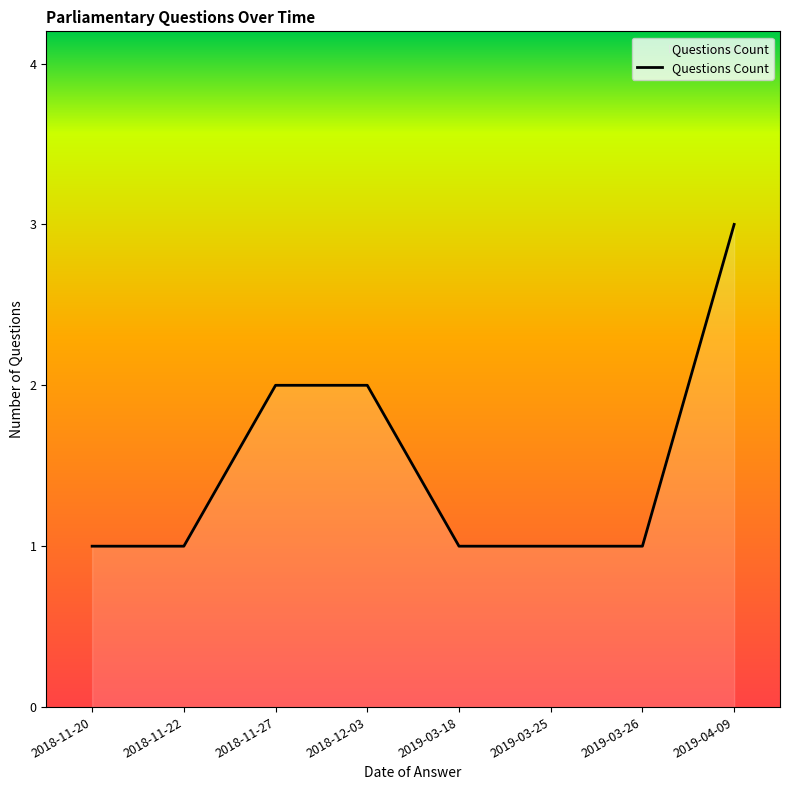

What position from the right is 2018-11-22?

7